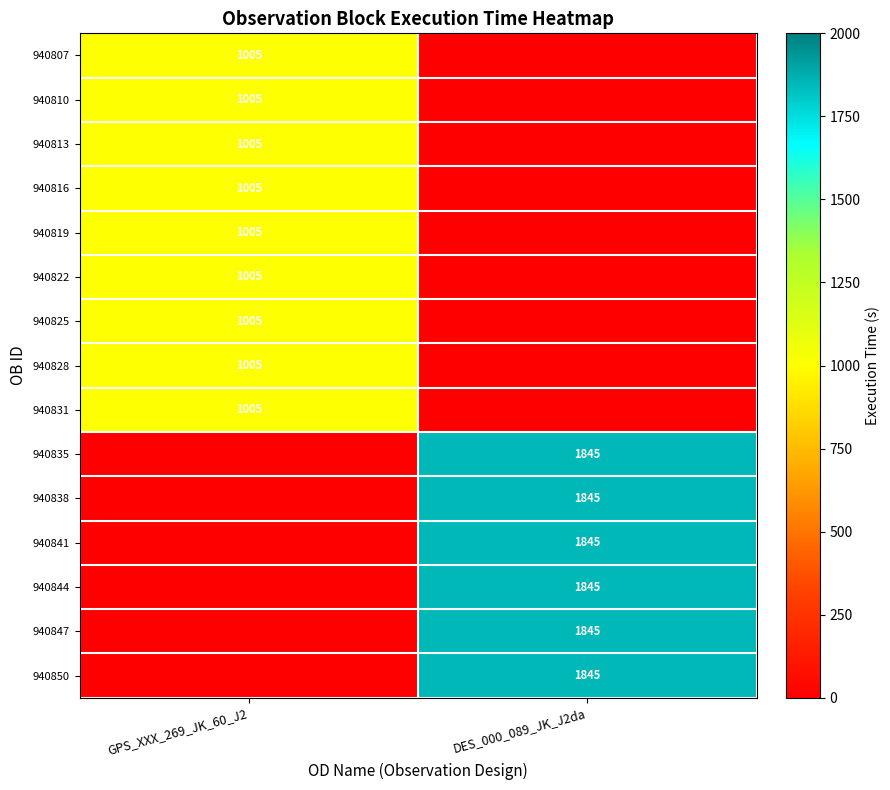

Is it true that 940847 equals 1081 at DES_000_089_JK_J2da?

False